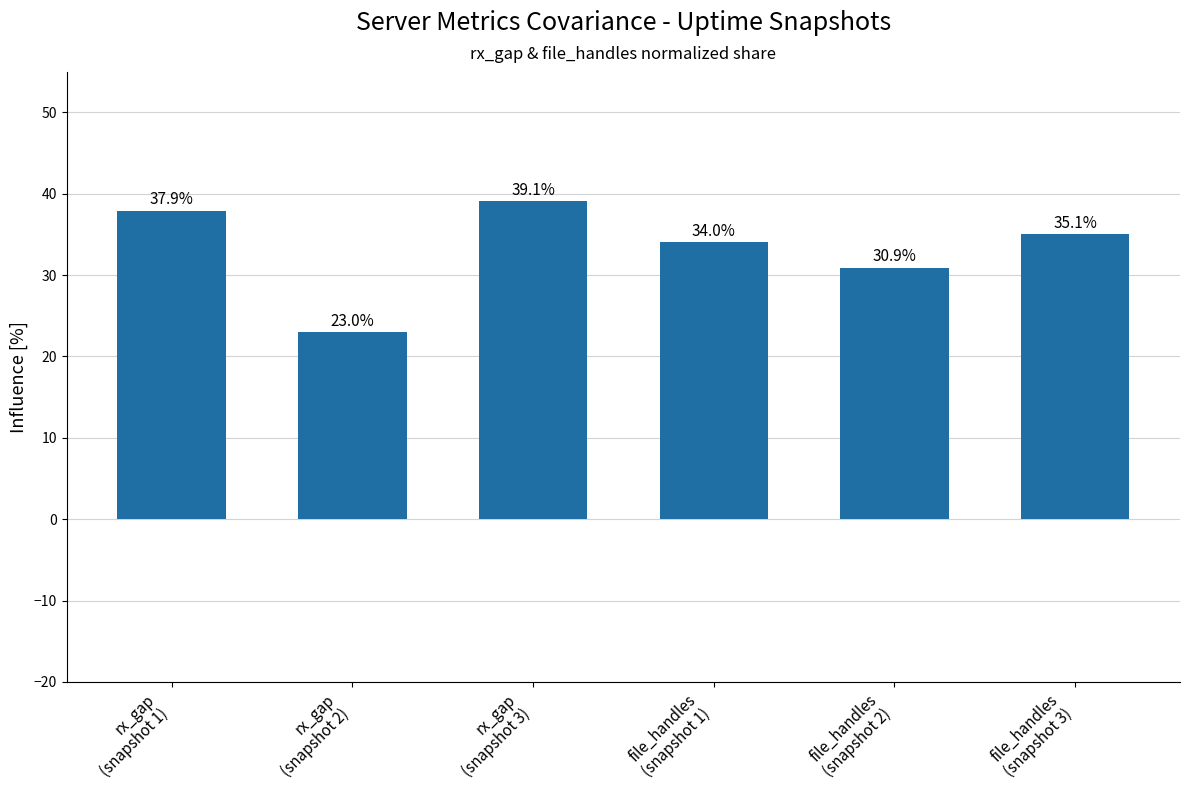

What is the difference between the values at rx_gap
(snapshot 2) and rx_gap
(snapshot 1)?

14.9